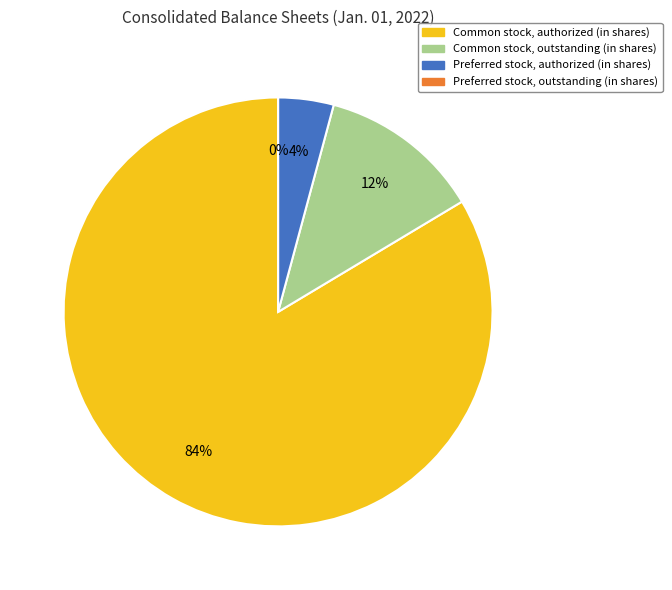

To the nearest percent, what is the difference between the largest and smallest slice percentages?

84%